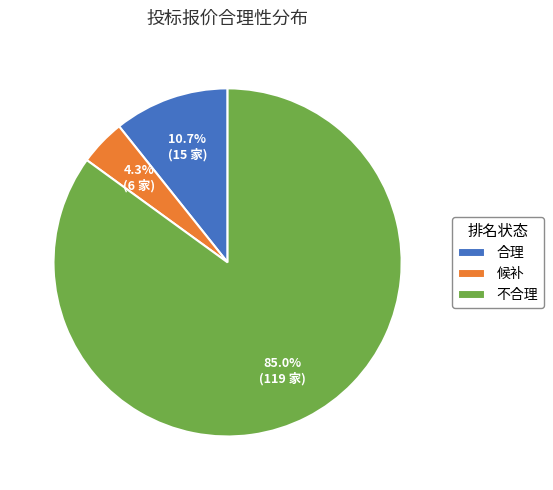

To the nearest percent, what is the combined percentage of 合理 and 不合理?

96%